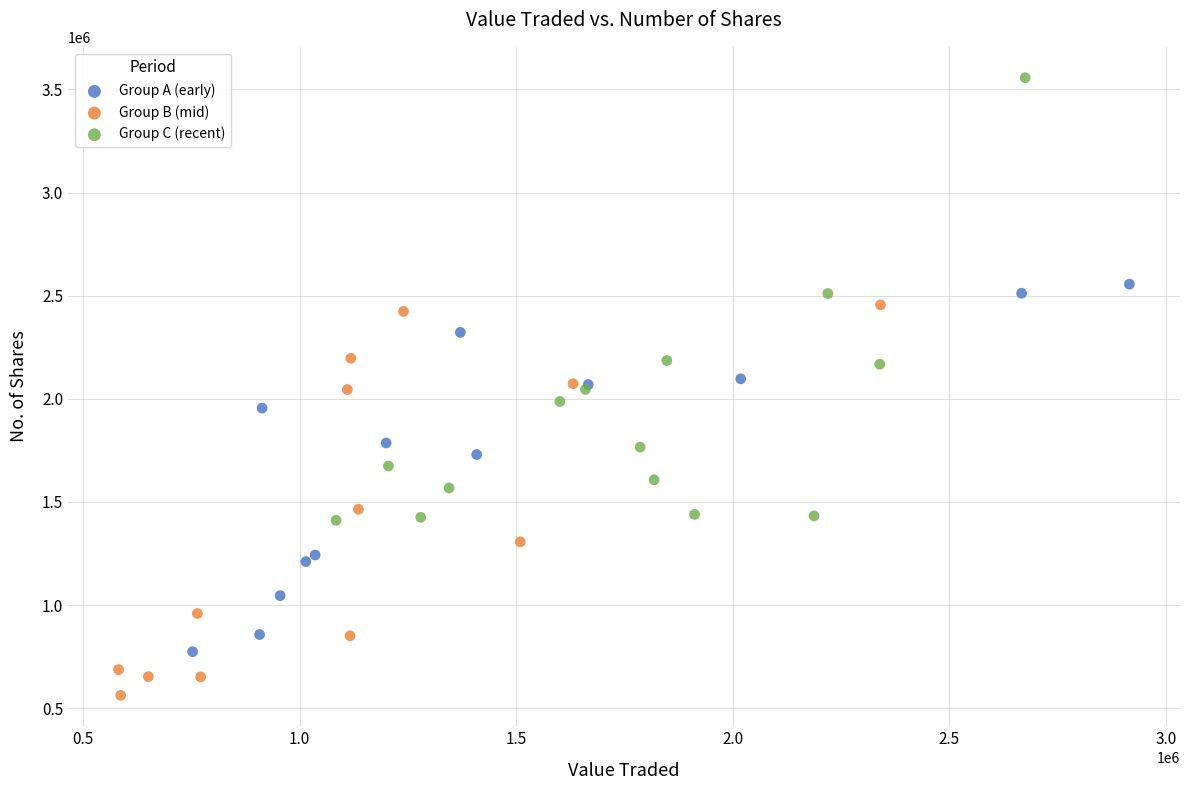

What are all the series names shown in the legend?

Group A (early), Group B (mid), Group C (recent)